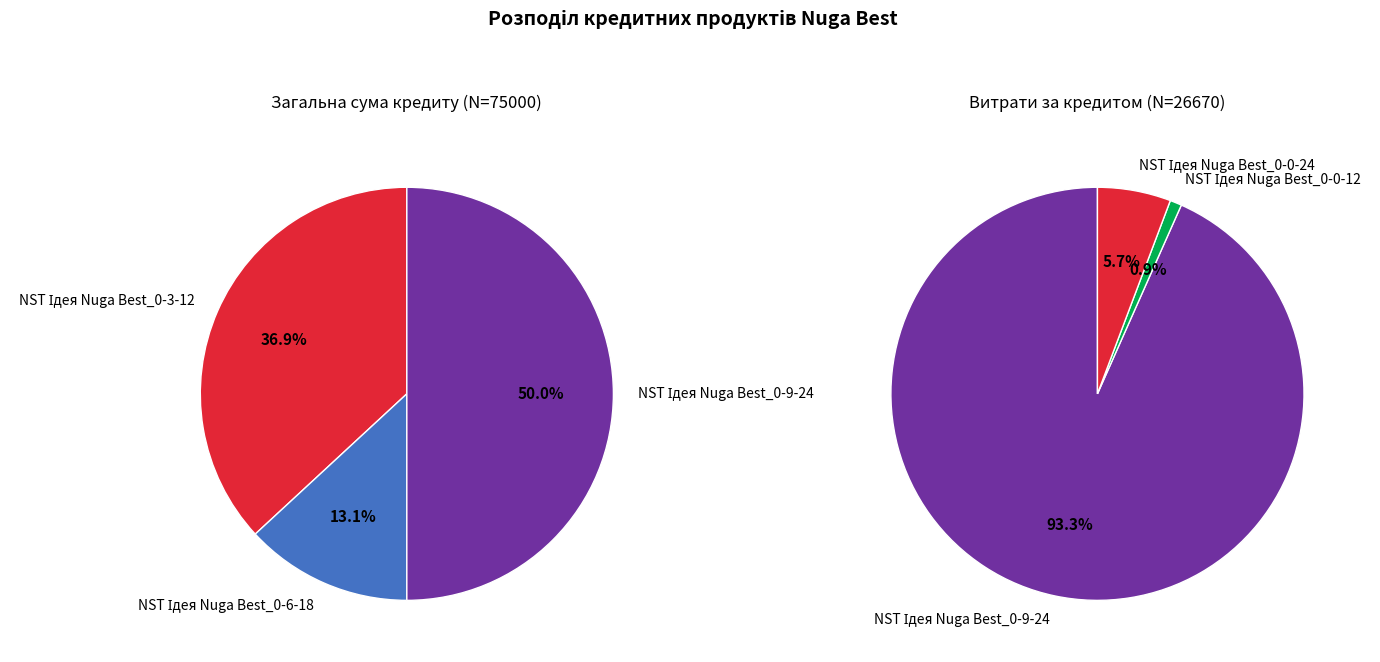

Does NST Ідея Nuga Best_0-3-12 account for over 50% of the chart?

No